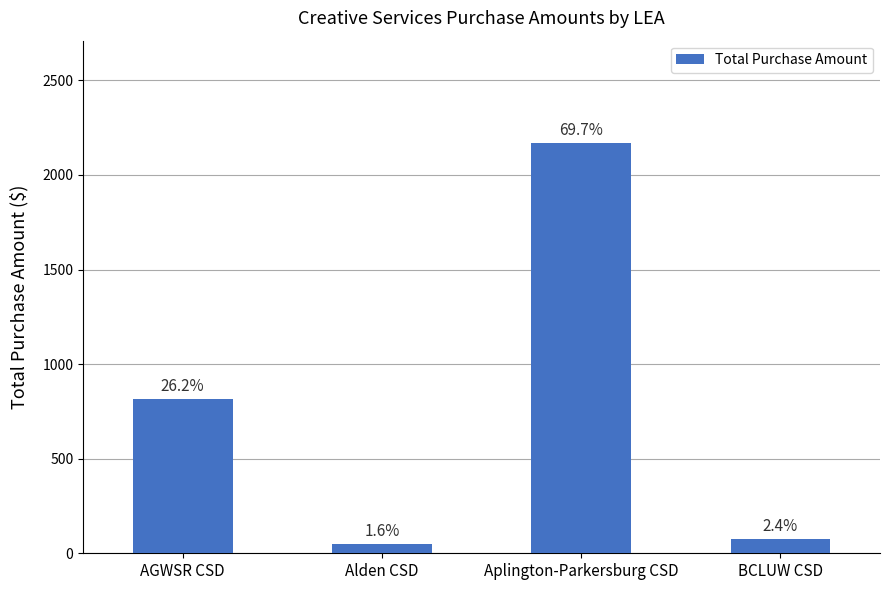

How many bars are there in total?

4